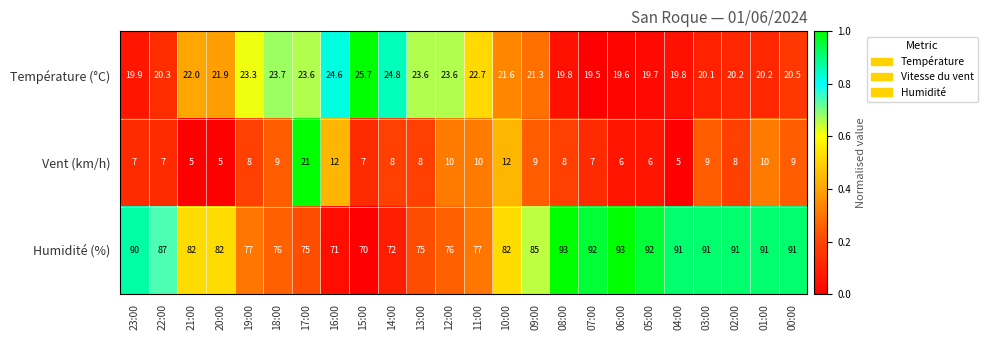

True or false: Température (°C) has a value of 11.7 at 09:00.

False